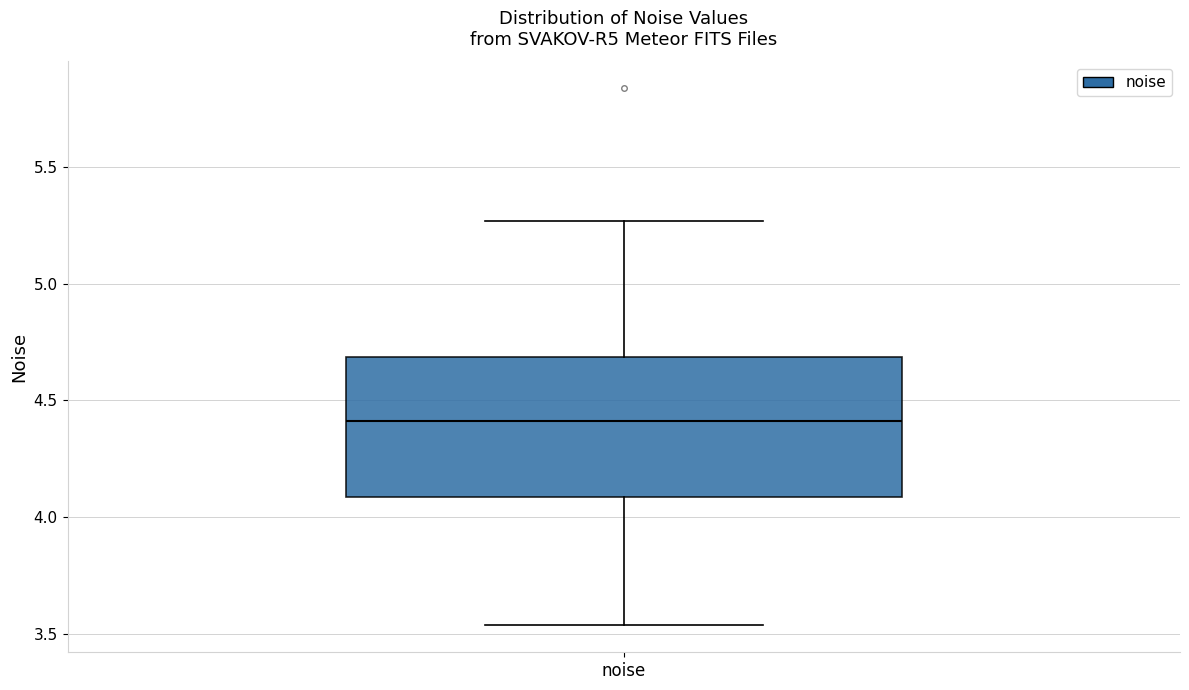

Transcribe this box plot: give where the median line is, the range the box spans, and where the two whiskers end, as read against the y-axis. The values are not printed on the chart, so give them approximately, as read against the axis.

median 4.40, box 4.10 to 4.70, whiskers 3.55 to 5.25